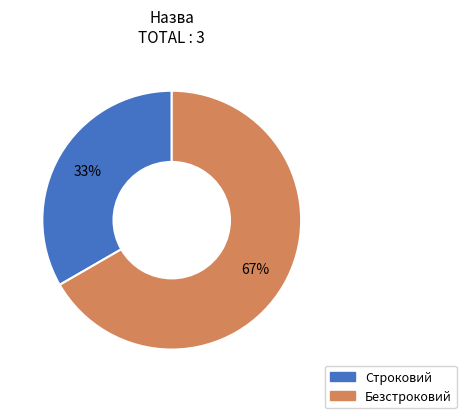

Approximately how many times larger is the value at Безстроковий compared to Строковий?

2.0